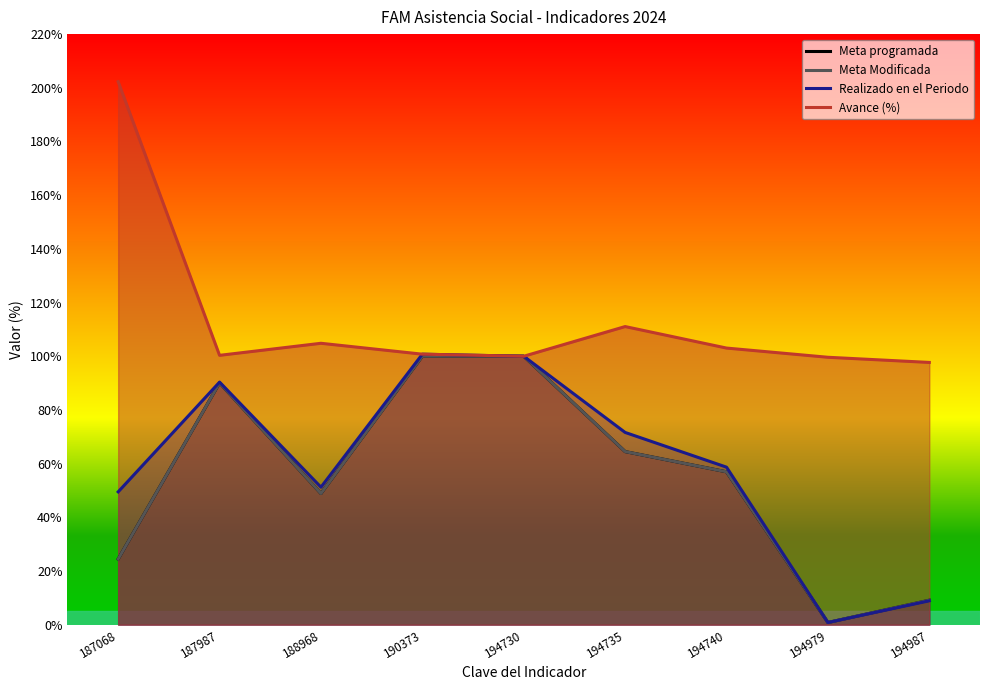

Does the chart display data point markers on the line(s)?

No